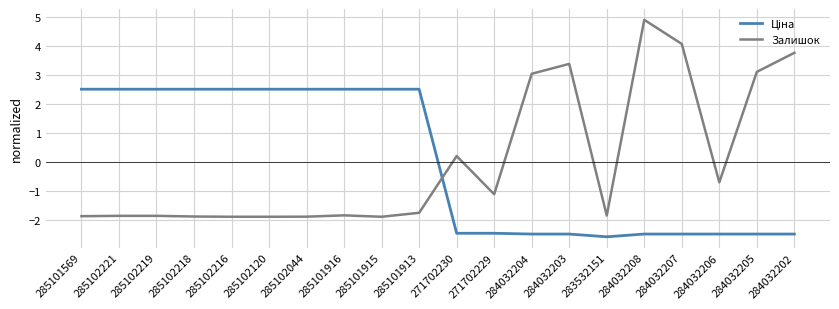

What value does the Залишок series have at 284032205?

3.1